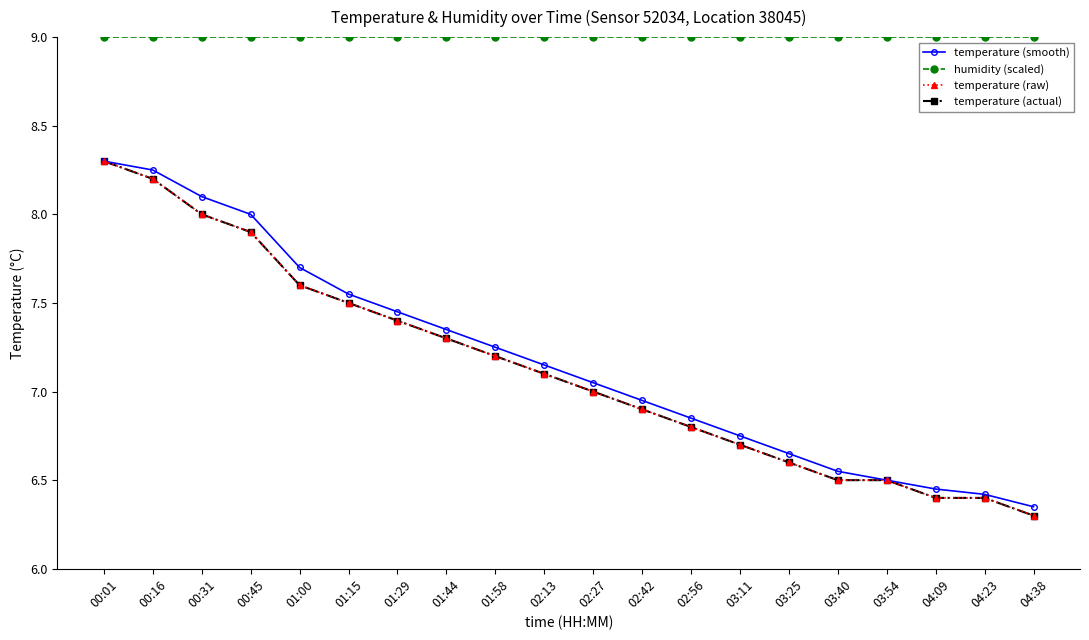

The value of temperature (actual) at 03:54 is 6.5. True or false?

True